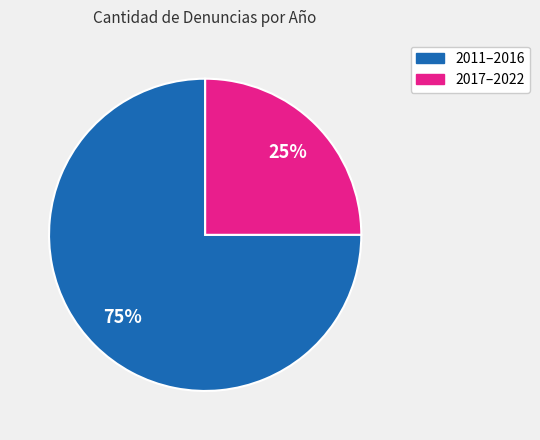

Is there a majority slice in this chart?

Yes